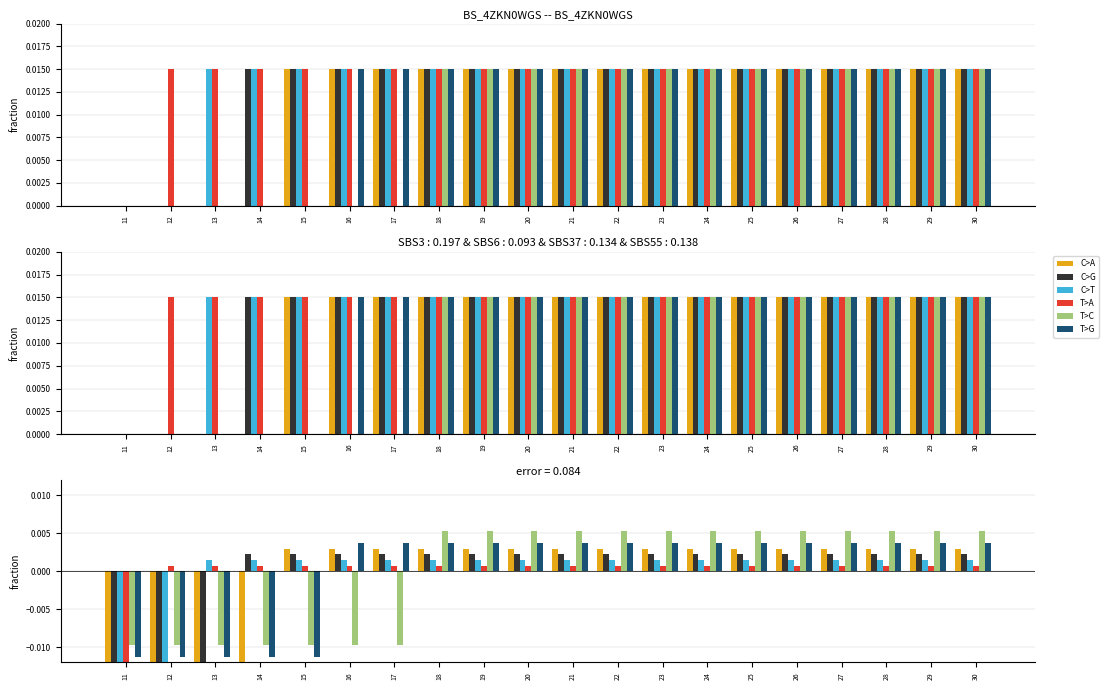

How many groups of bars are there?

20